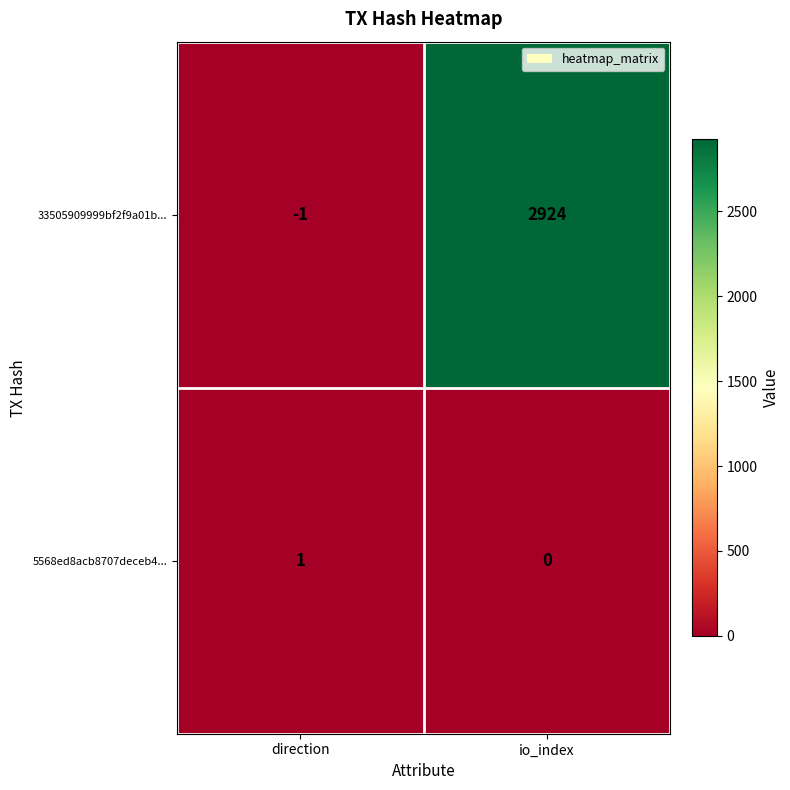

Reading right to left, what are all the values shown in this chart?

33505909999bf2f9a01b...: io_index=2924	direction=-1
5568ed8acb8707deceb4...: io_index=0	direction=1